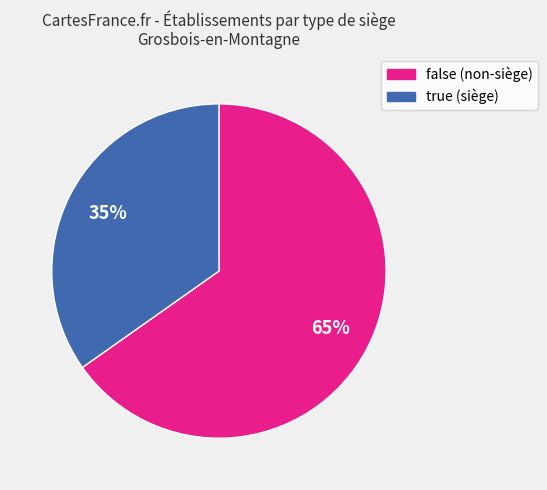

How many segments does this pie chart have?

2